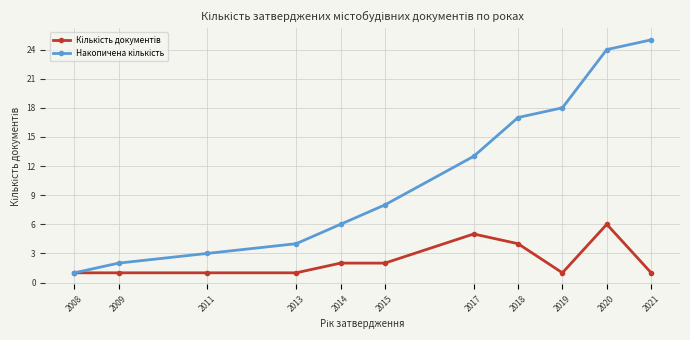

What is the maximum value shown in the chart?

25